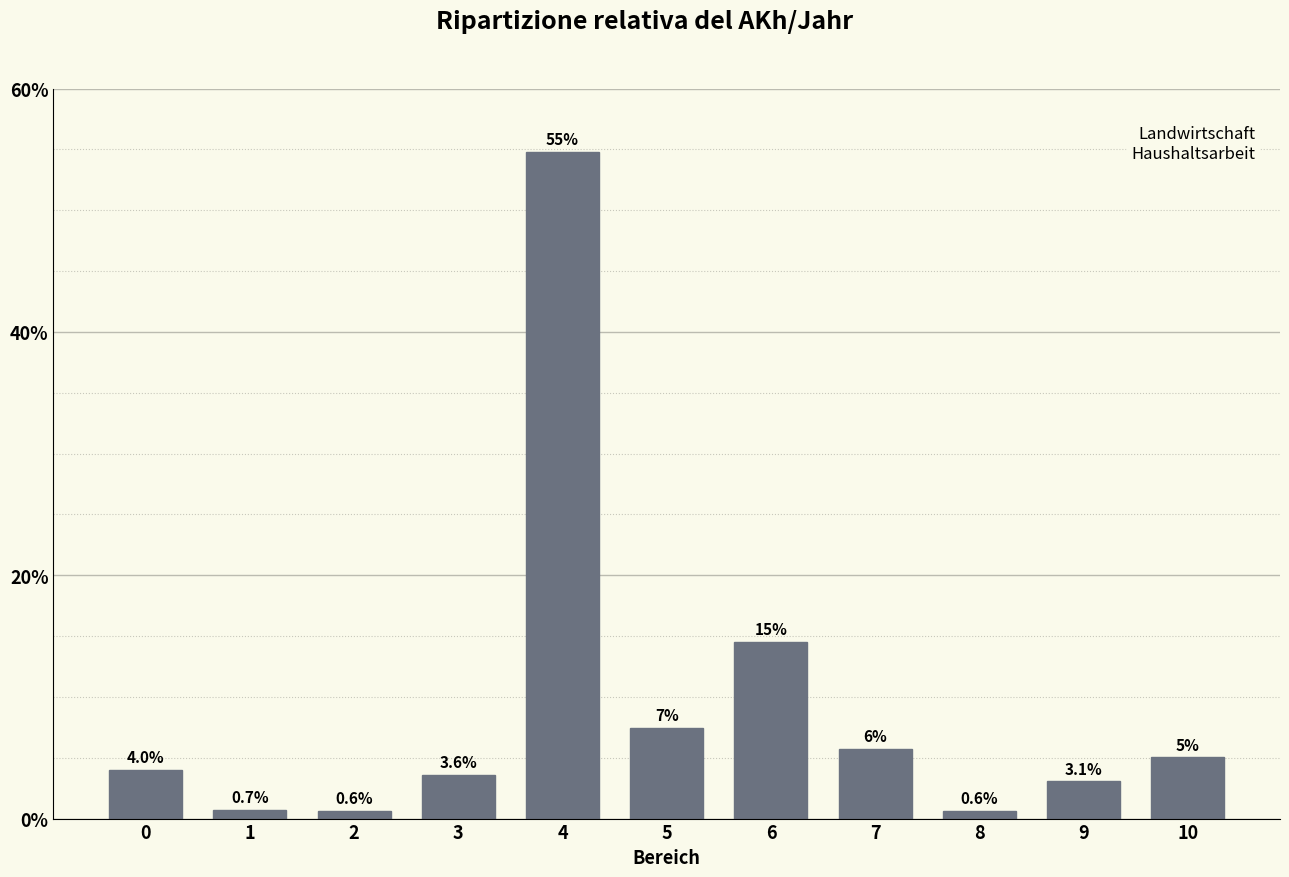

What is the average value?

9.1